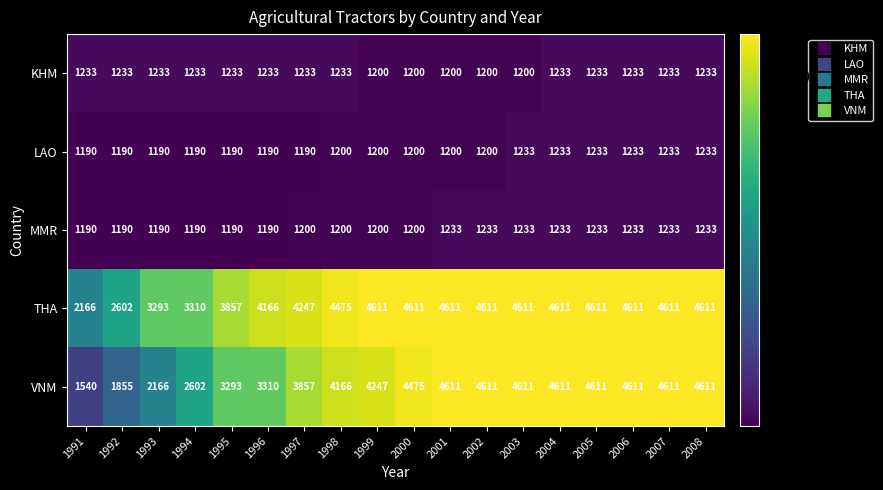

What is the difference between the highest and lowest values at 2003?

3411